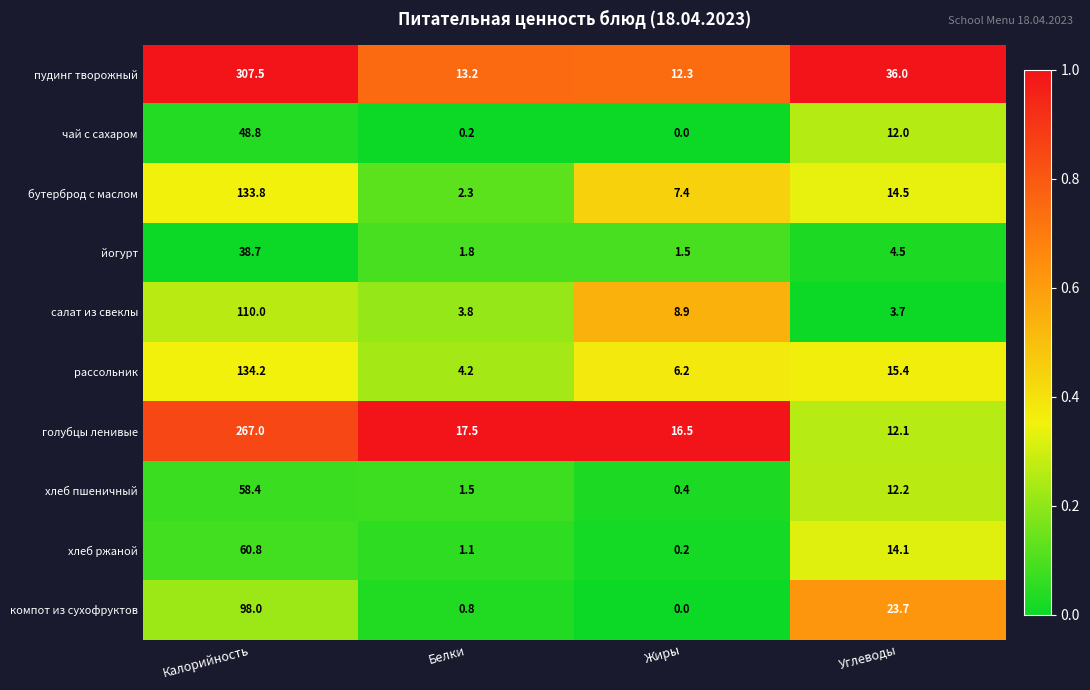

What is the greatest value displayed?

307.5